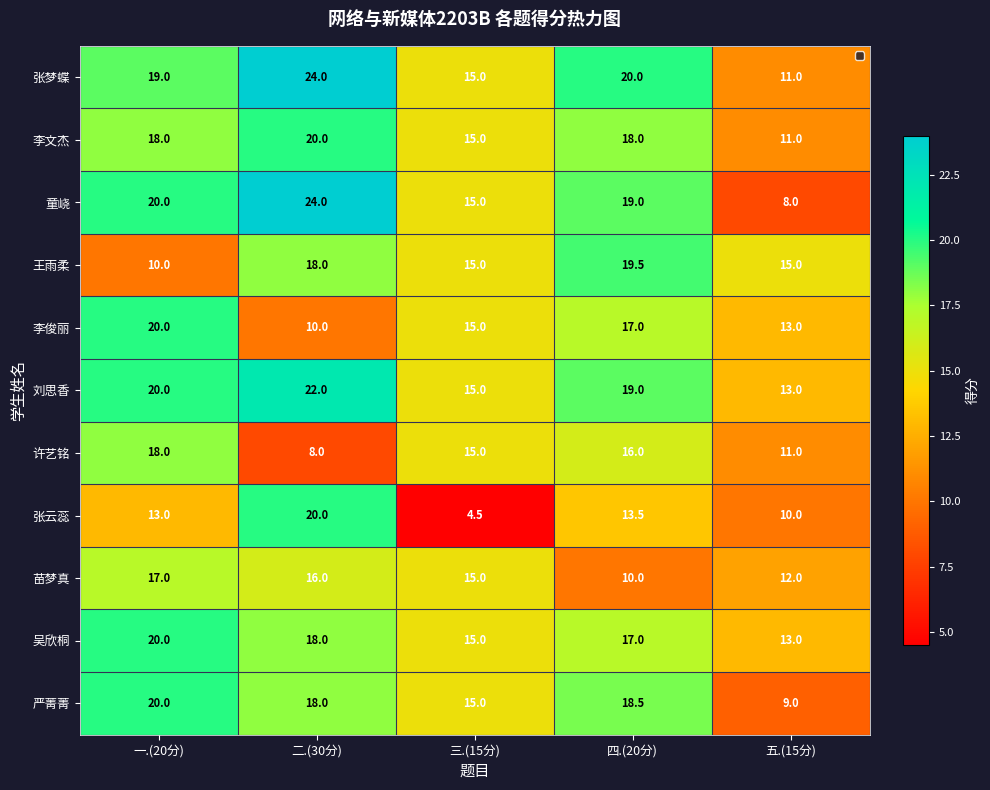

What is the highest value of the 张梦蝶 series?

24.0